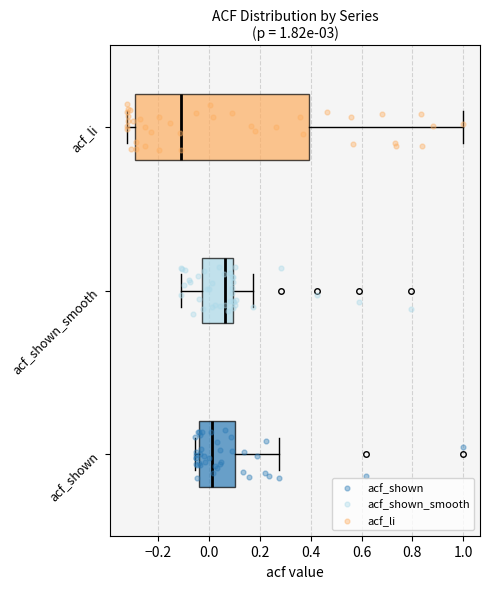

Which box has the furthest to the left median line?

acf_li